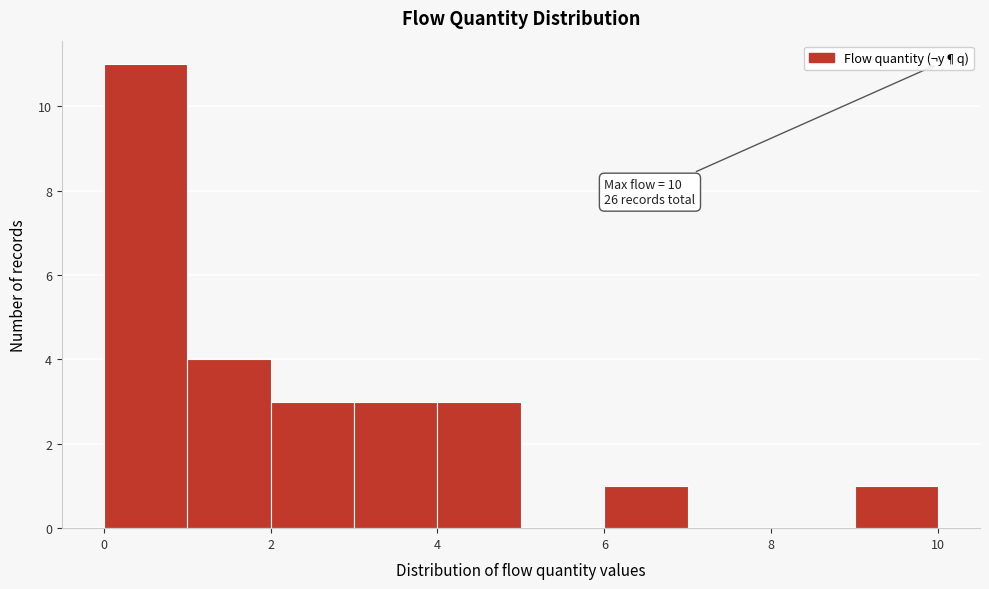

Which range on the x-axis has the tallest bar?

0 to 1